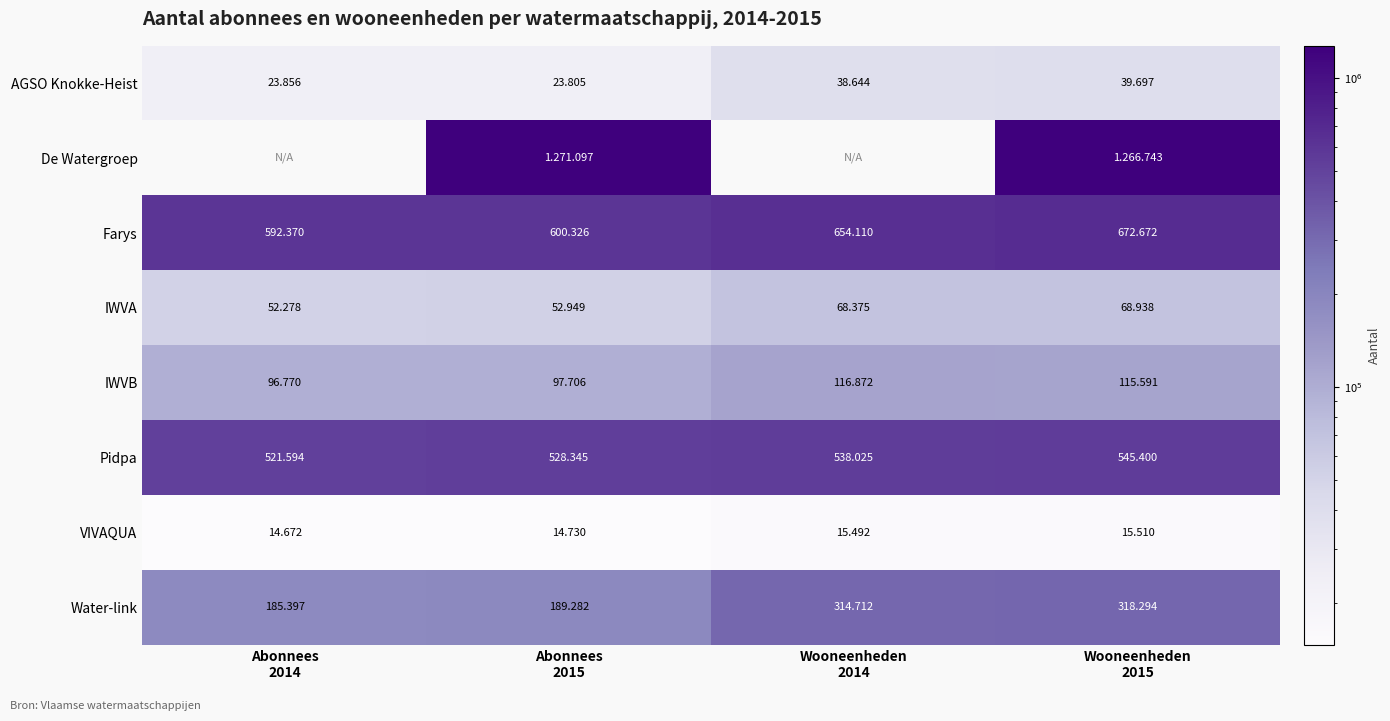

What is the difference between the highest and lowest values at Abonnees
2015?

1256367.0